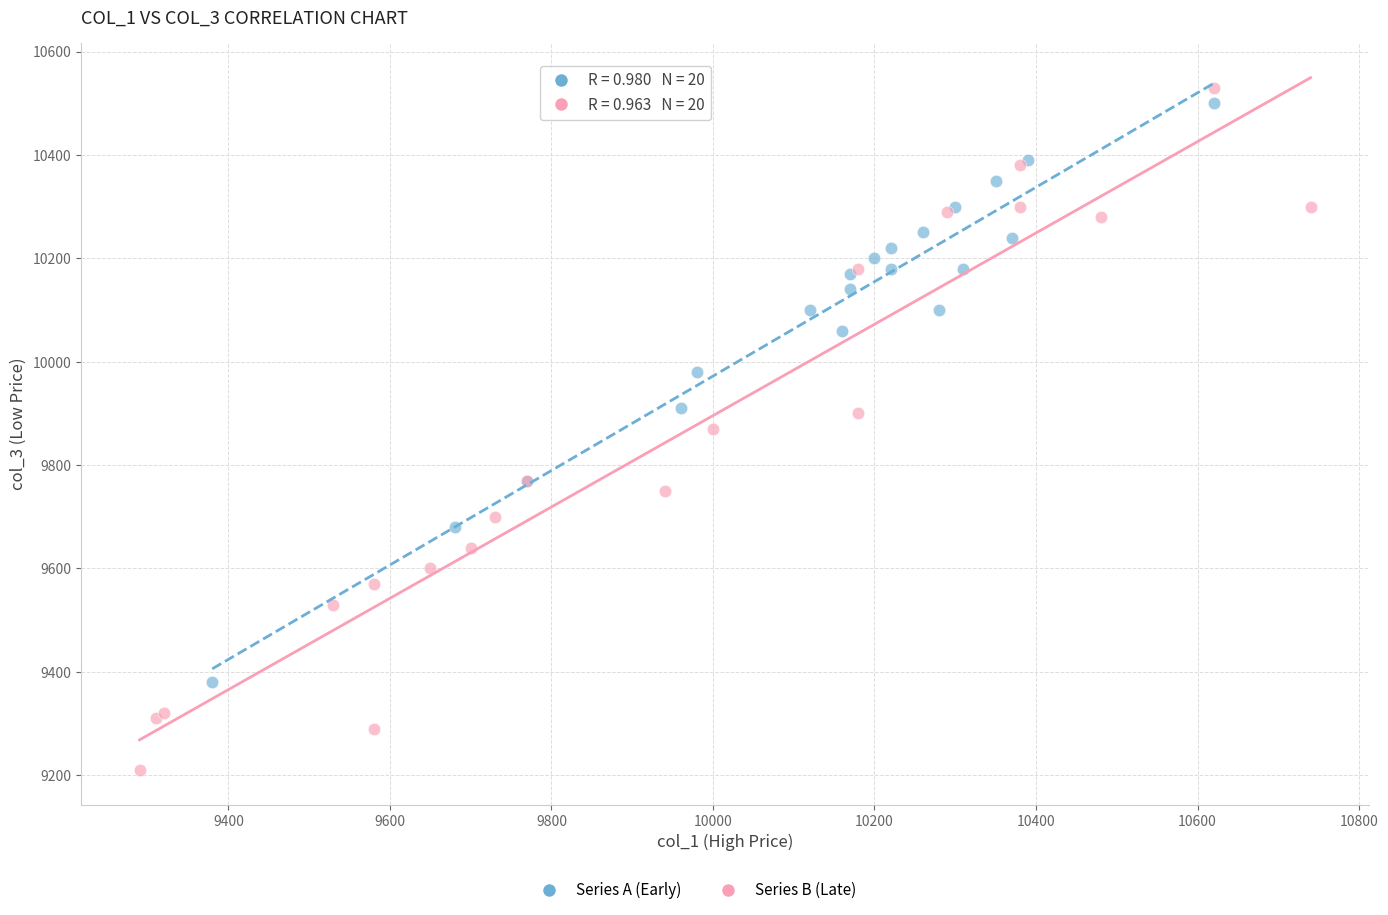

Which series has the widest spread of Y values?

Series B (Late)